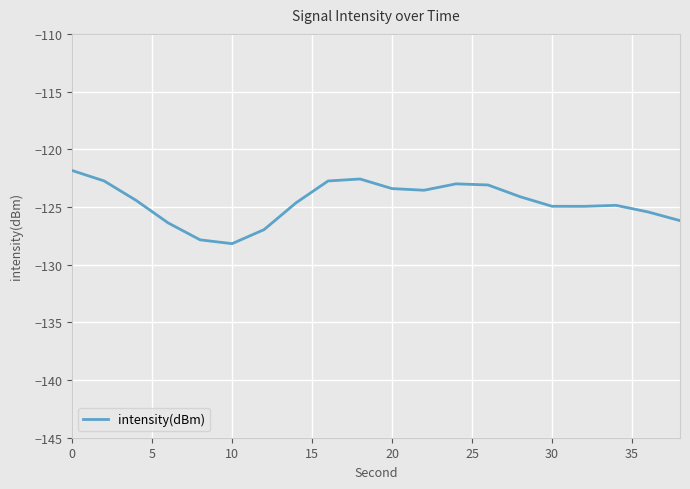

What is the smallest value displayed?

-128.2